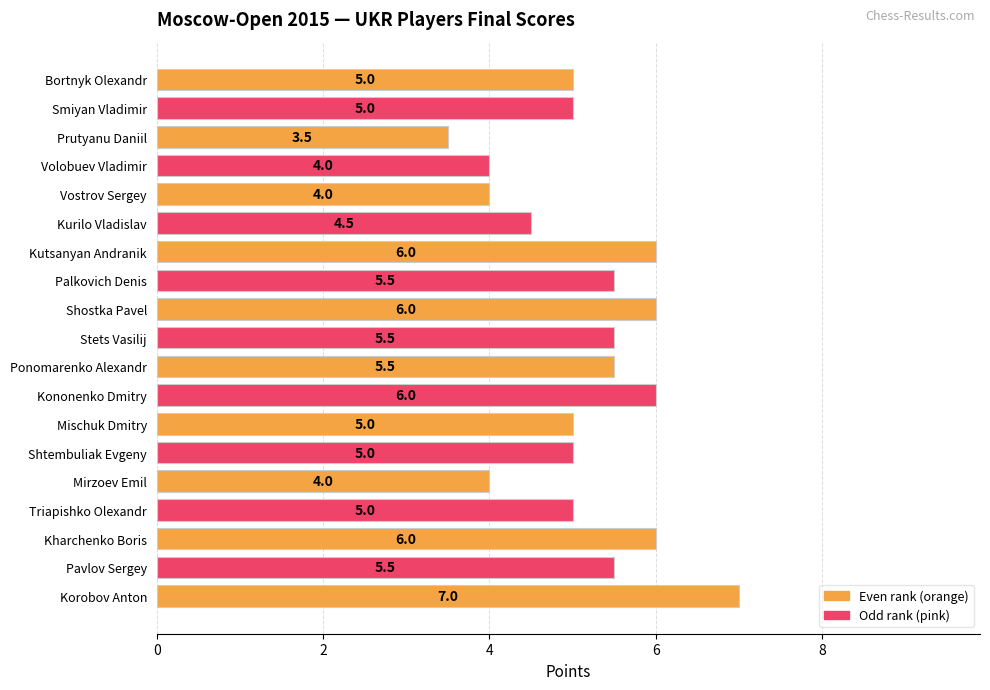

What is the difference between the second highest and minimum values?

2.5